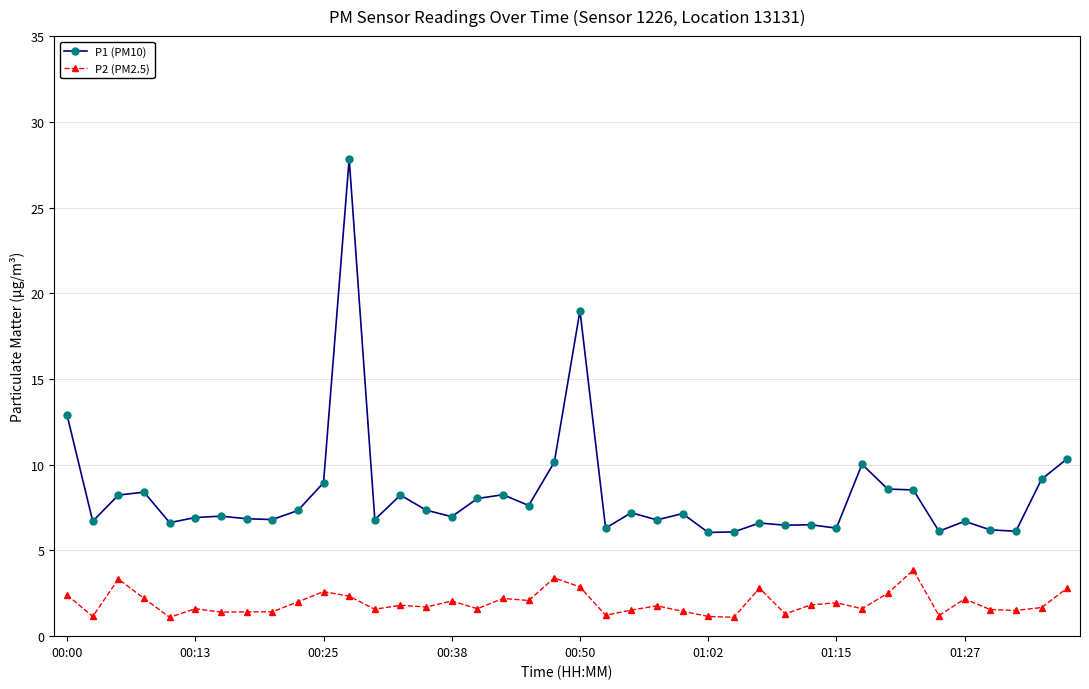

True or false: P2 (PM2.5) and P1 (PM10) cross at least once.

False